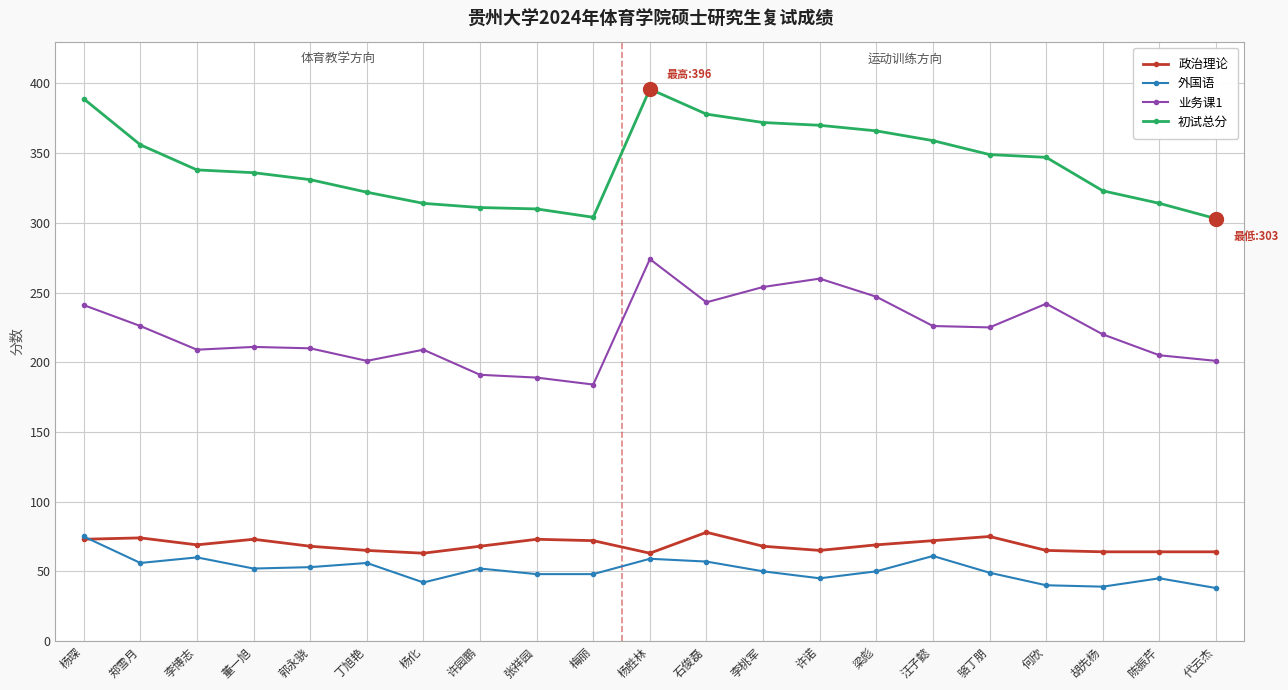

What value does the 初试总分 series have at 骆丁朋?

349